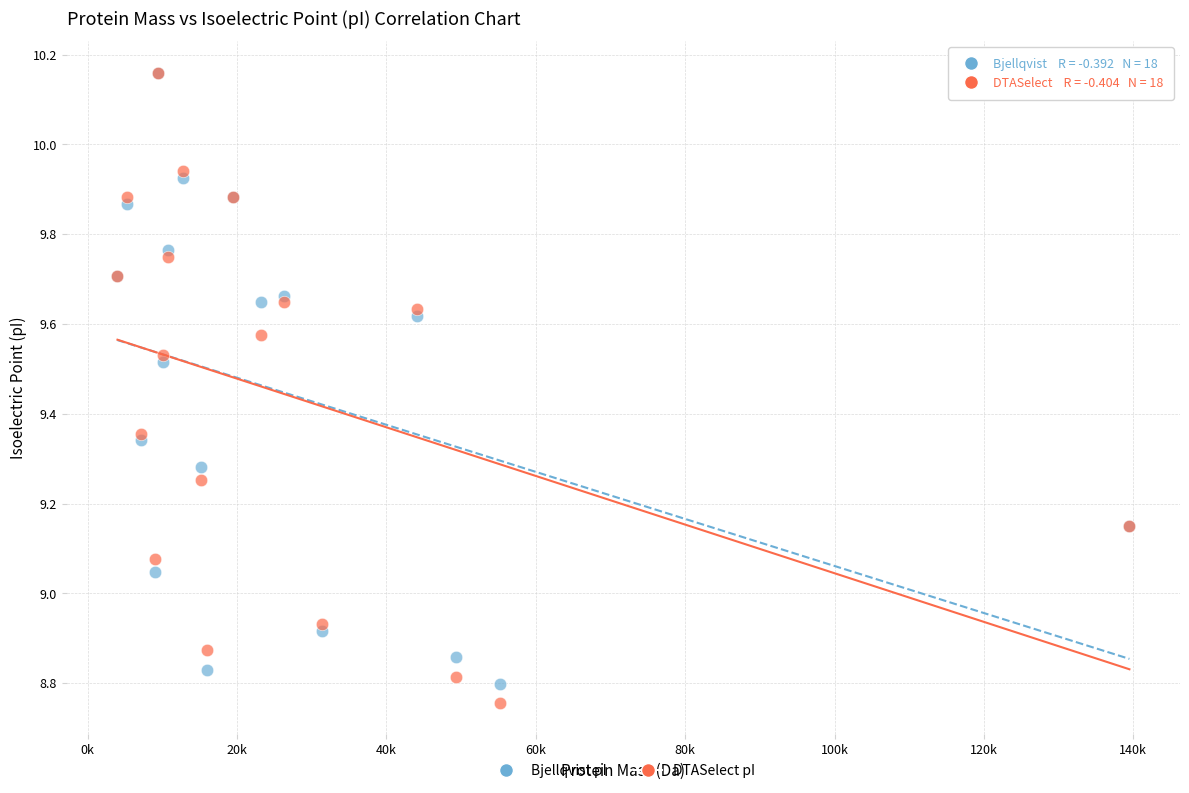

What are all the series names shown in the legend?

Bjellqvist pI, DTASelect pI